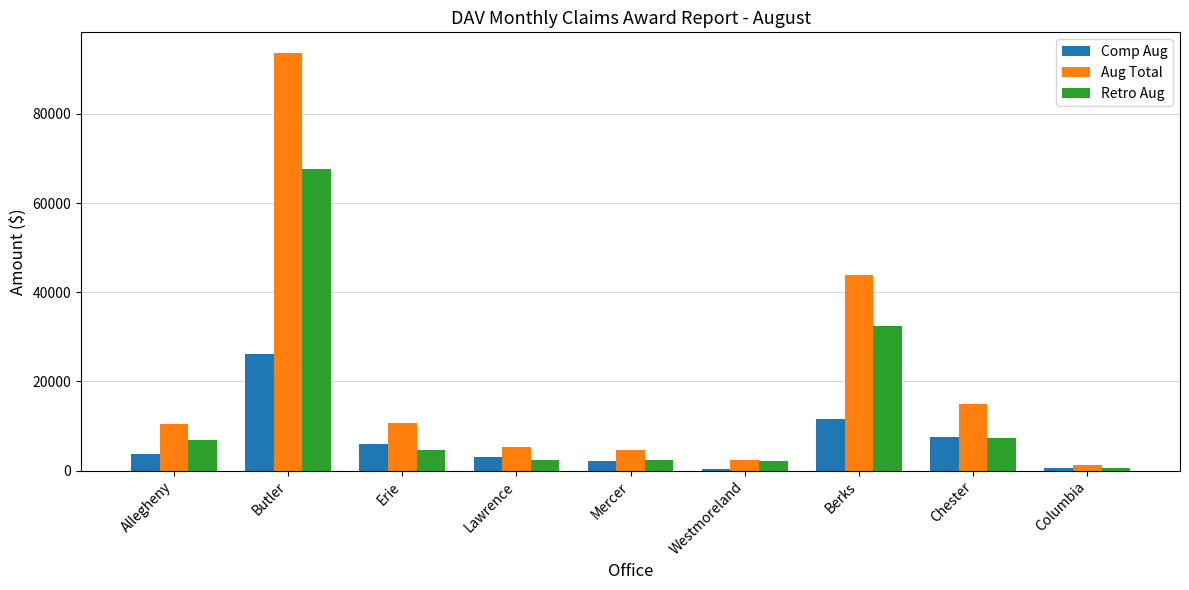

Does the chart contain stacked bars?

No